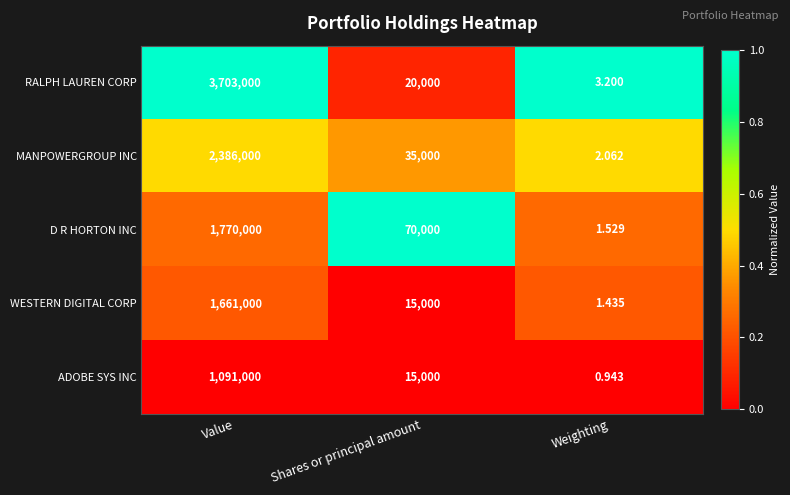

Count the number of categories in the chart.

3